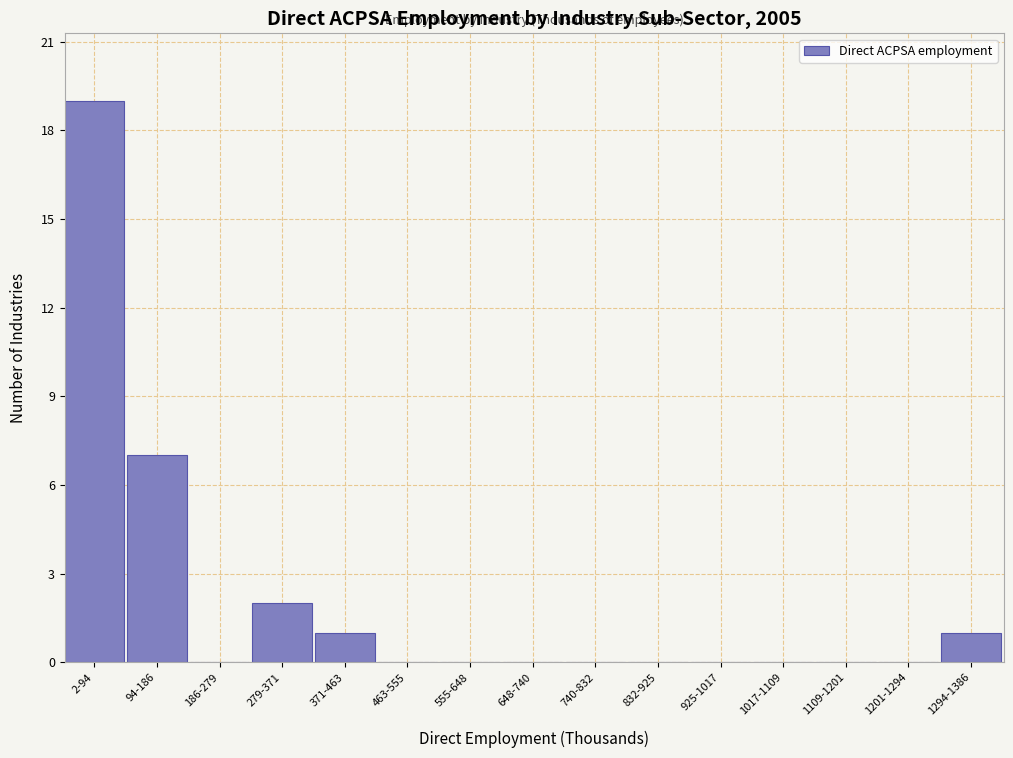

Reading left to right, what are all the values shown in this chart?

2-94=19	94-186=7	186-279=0	279-371=2	371-463=1	463-555=0	555-648=0	648-740=0	740-832=0	832-925=0	925-1017=0	1017-1109=0	1109-1201=0	1201-1294=0	1294-1386=1